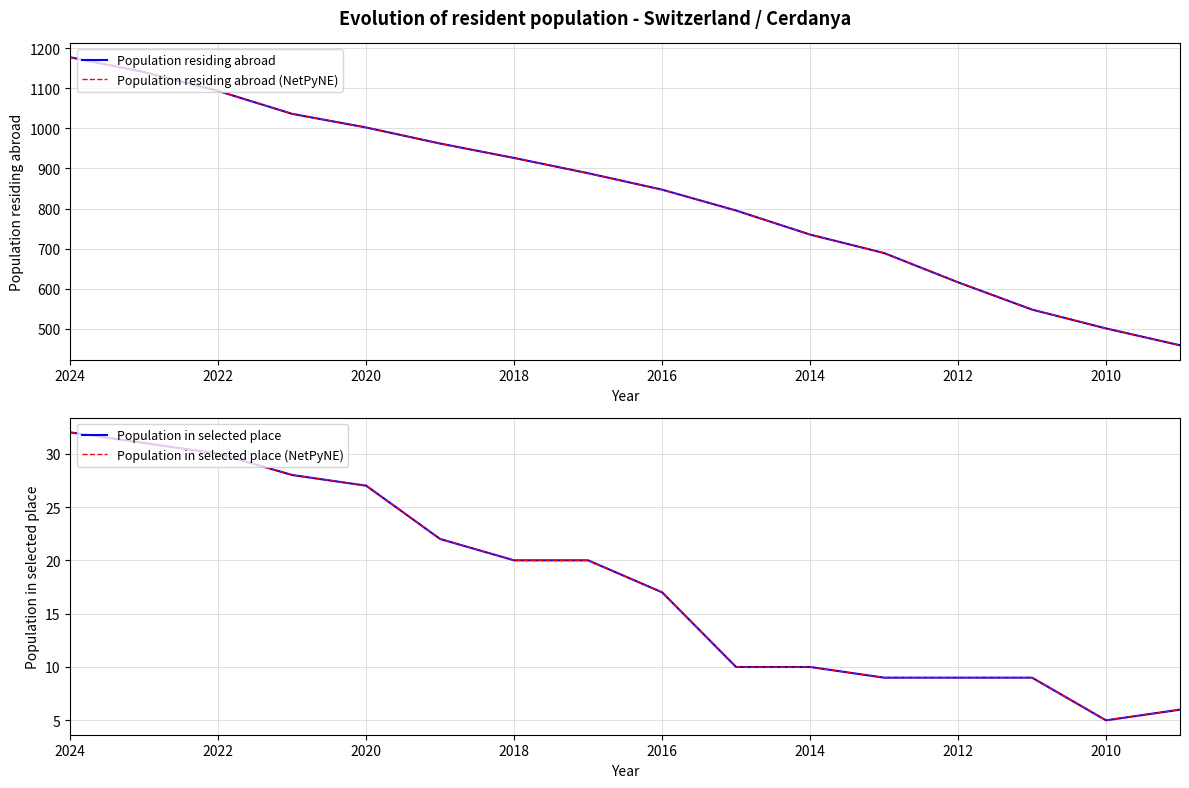

Count the number of data series in this chart.

4